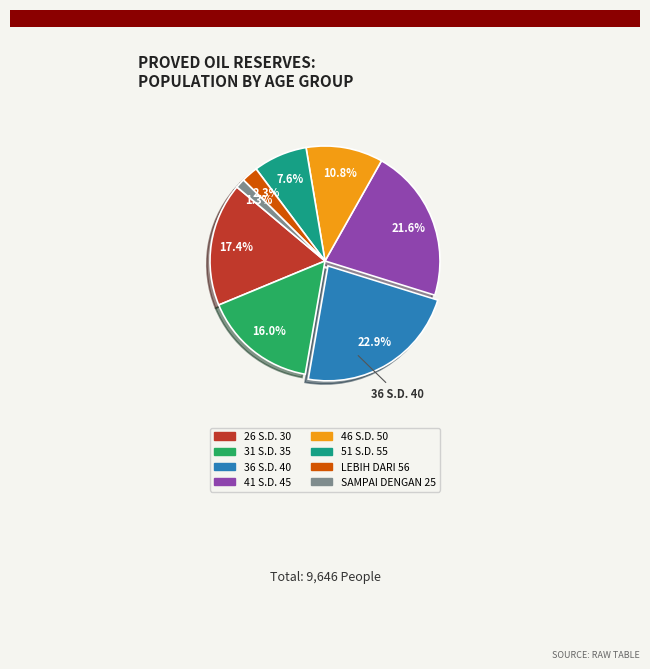

To the nearest percent, what is the difference between the largest and smallest slice percentages?

22%